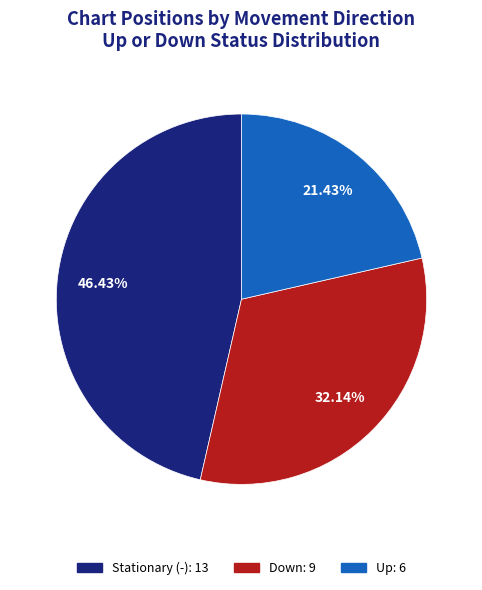

Is there any slice that represents more than half of the pie?

No